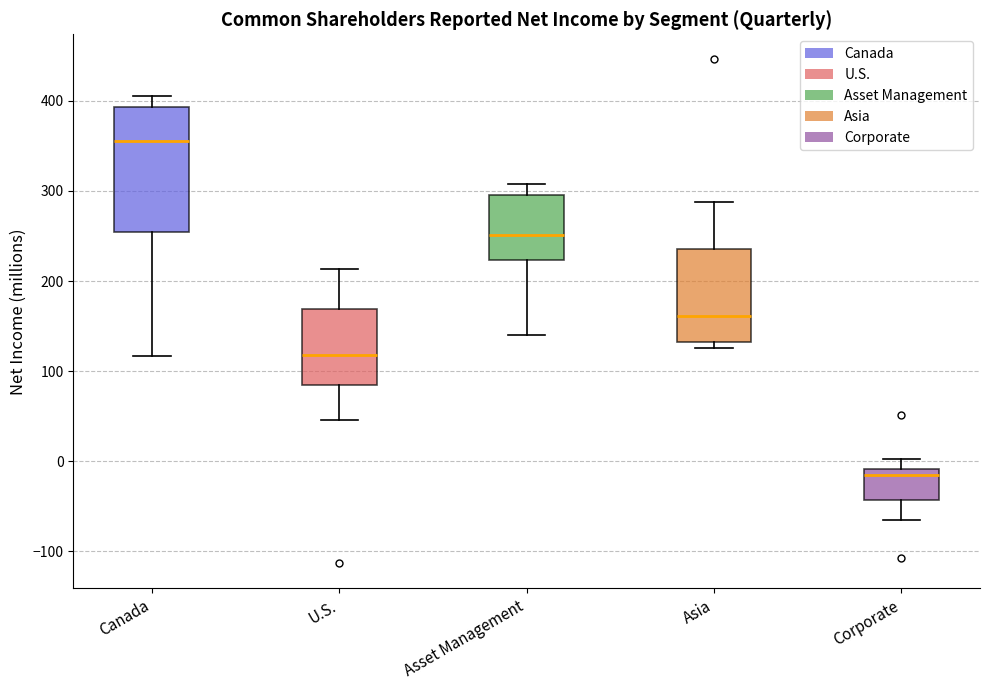

Which box is the tallest, from its lower edge to its upper edge?

Canada